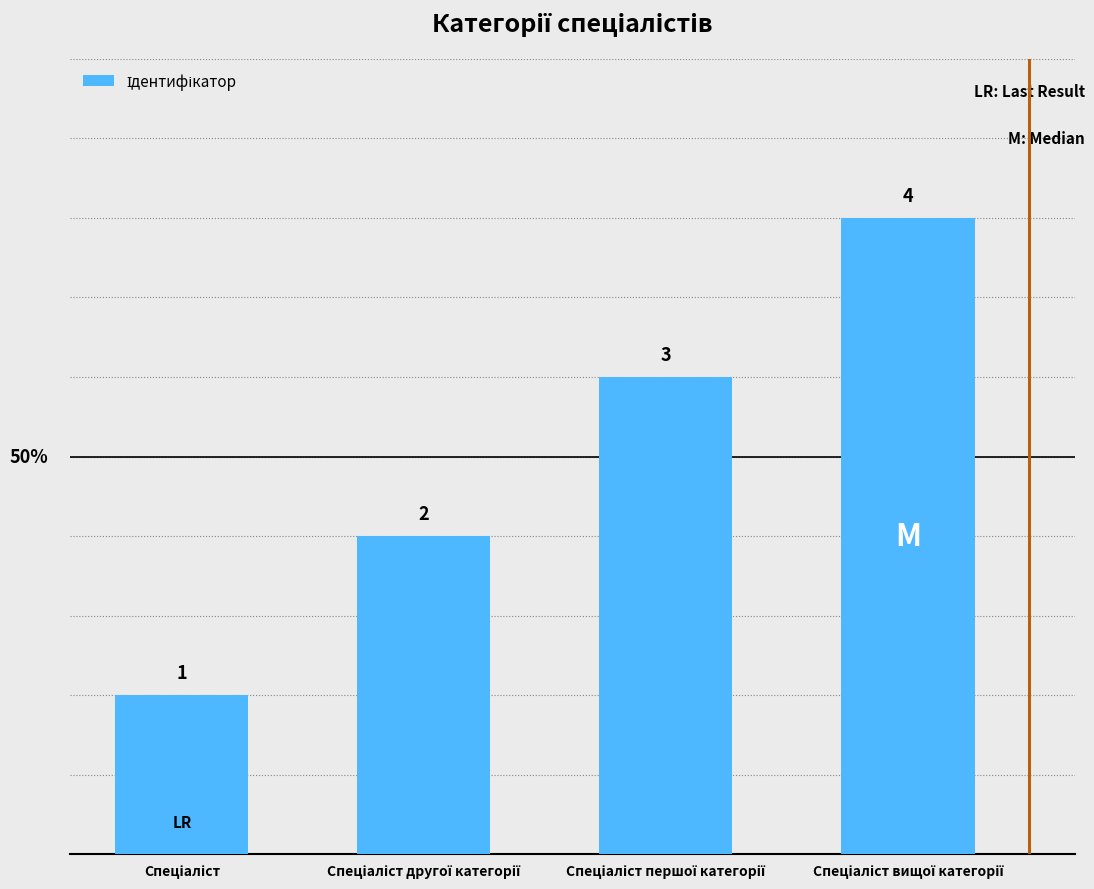

Does the chart contain stacked bars?

No